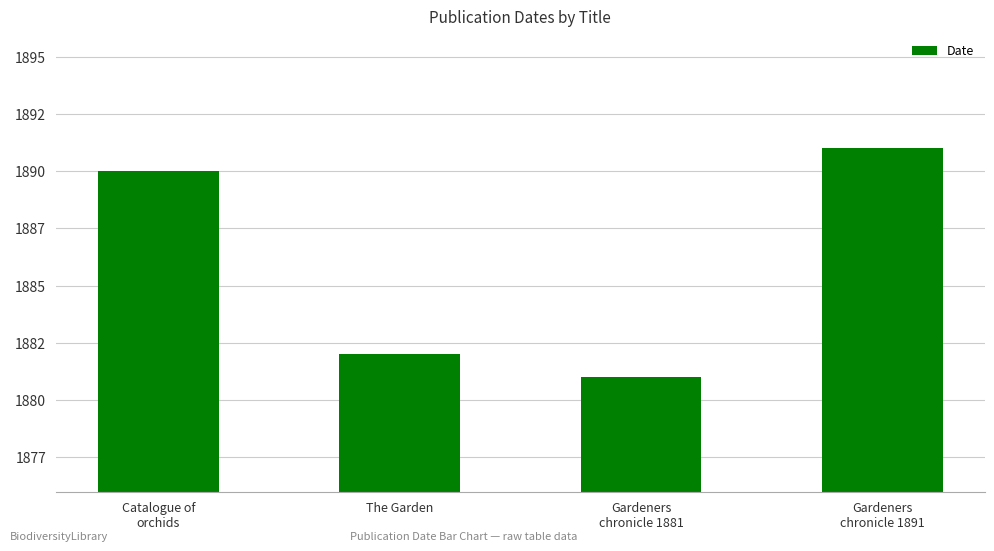

What is the difference between the values at The Garden and Gardeners
chronicle 1881?

1